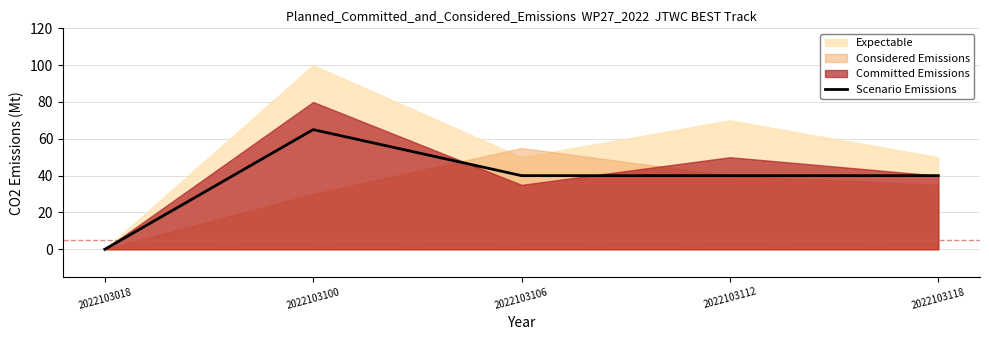

At which label does Scenario Emissions reach its minimum?

2022103018